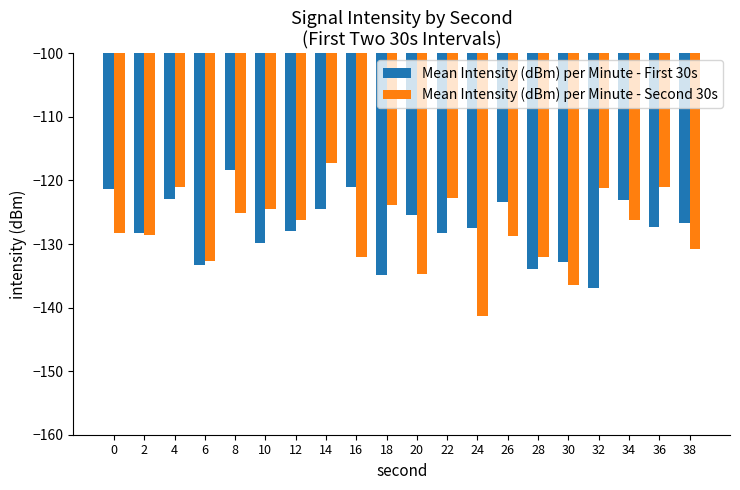

The Mean Intensity (dBm) per Minute - Second 30s series shows -204.6 at 38. True or false?

False